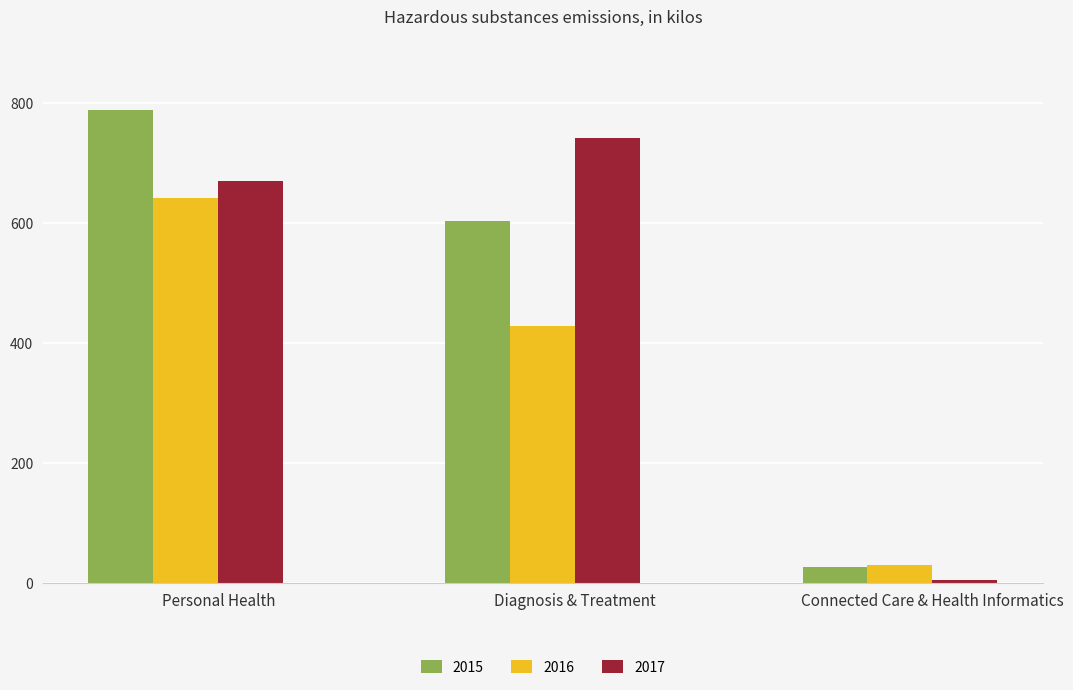

Which series has the widest spread of values?

2015